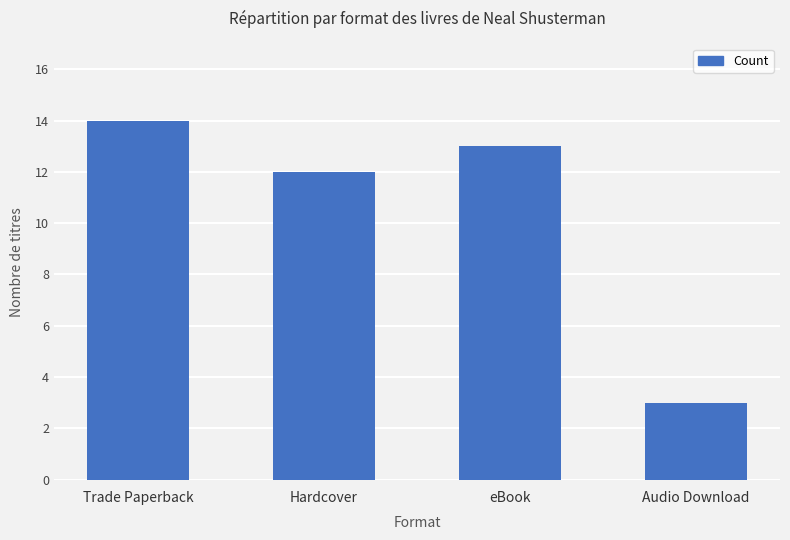

What is the sum of the values at Hardcover and Trade Paperback?

26